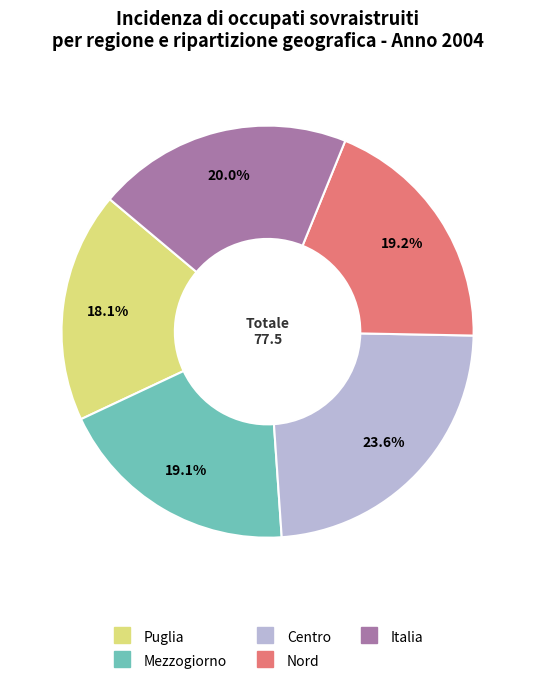

To the nearest percent, what is the combined percentage of Centro and Nord?

43%